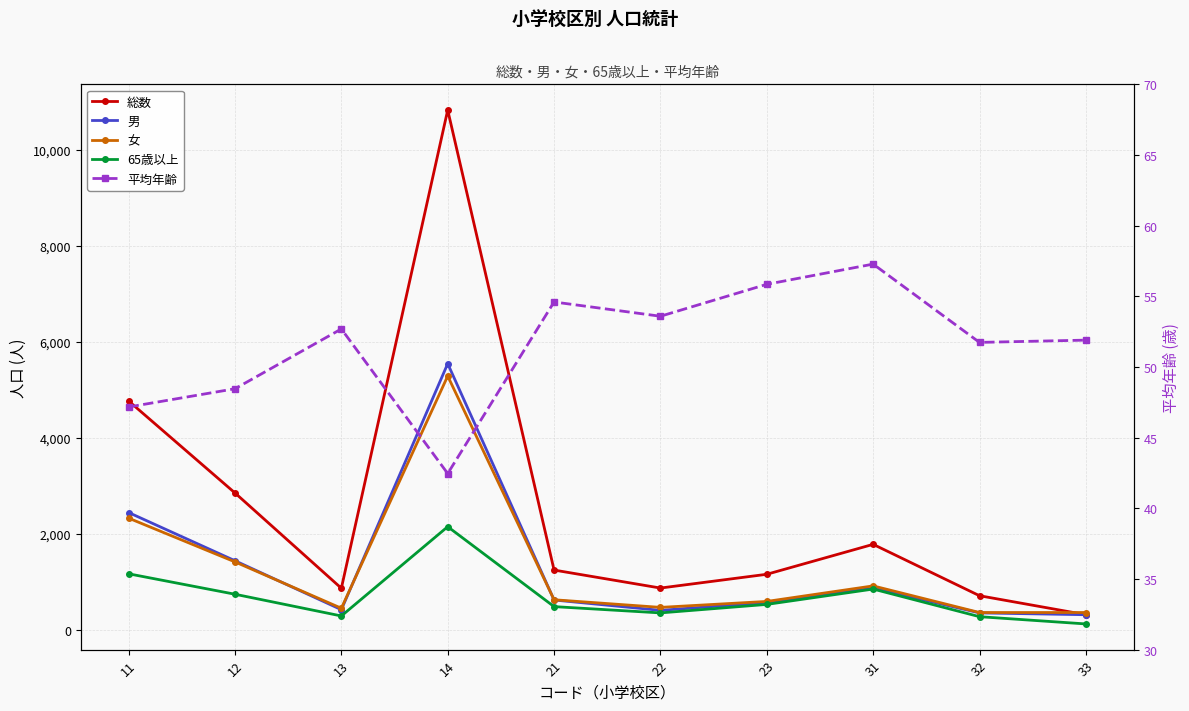

Is the value of 女 at 14 greater than the value of 65歳以上 at 13?

Yes